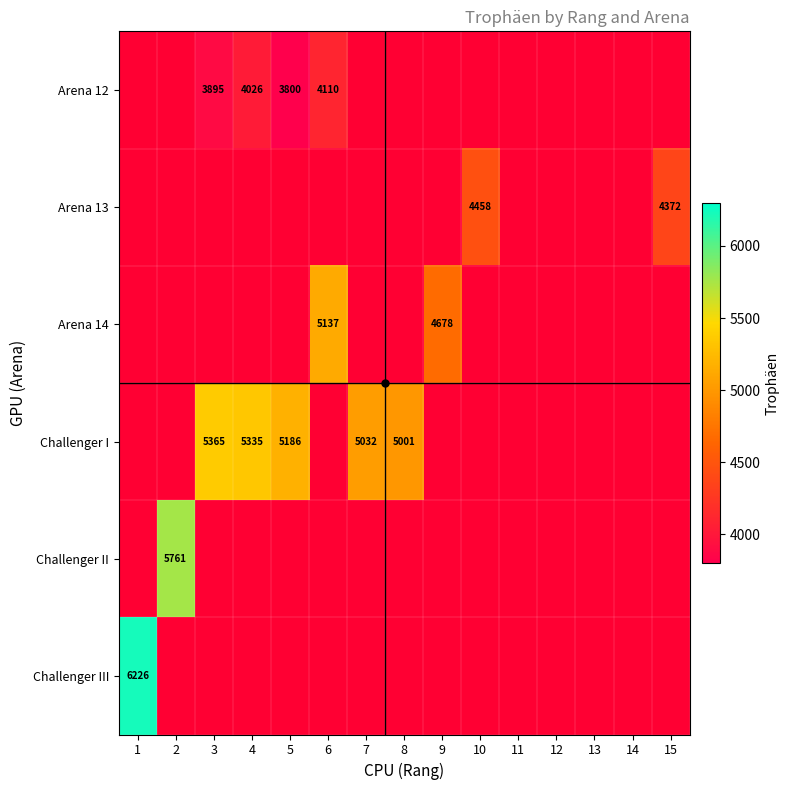

What is the average value of the Challenger II series?

384